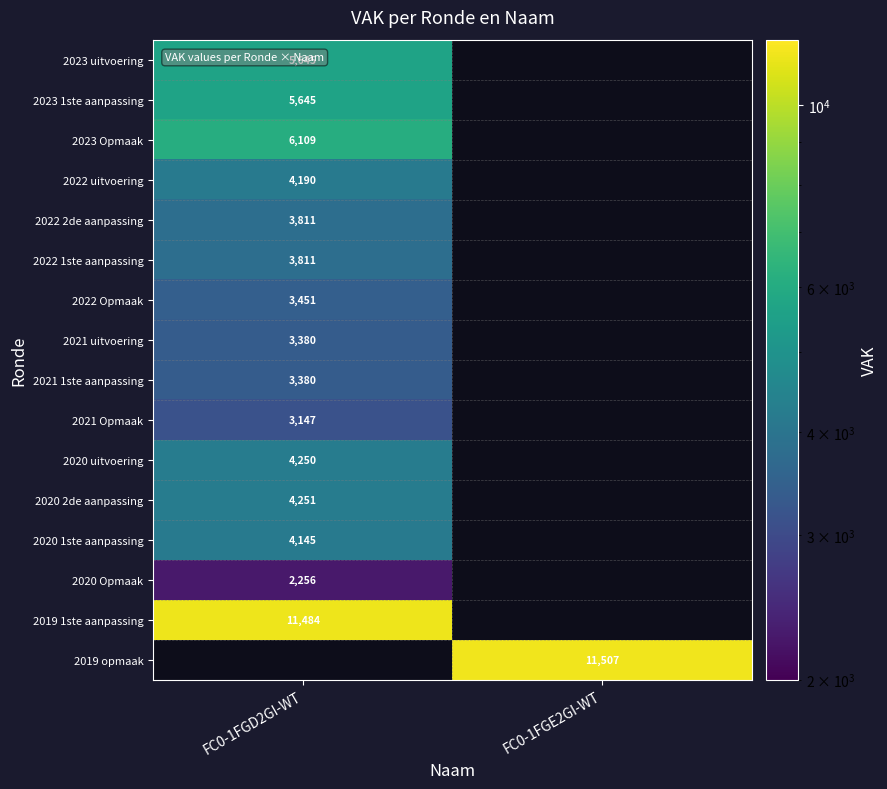

The 2020 2de aanpassing series shows 2712 at FC0-1FGD2GI-WT. True or false?

False